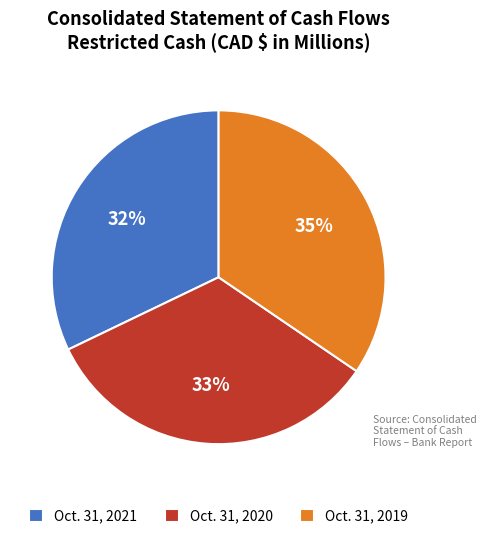

To the nearest percent, what portion does Oct. 31, 2019 represent?

35%